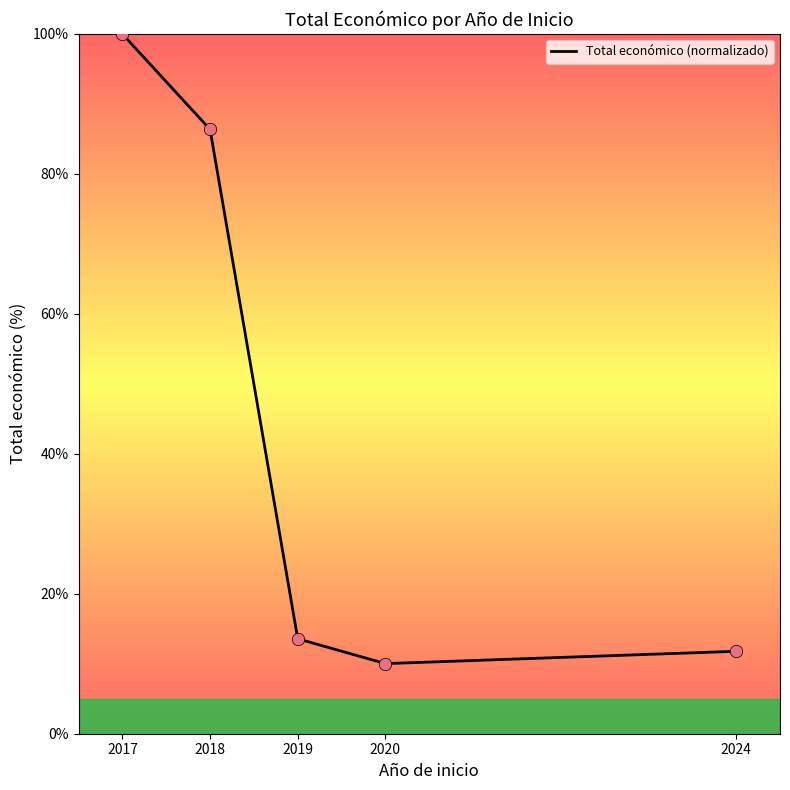

What is the change in value from 2018 to 2020?

-76.3